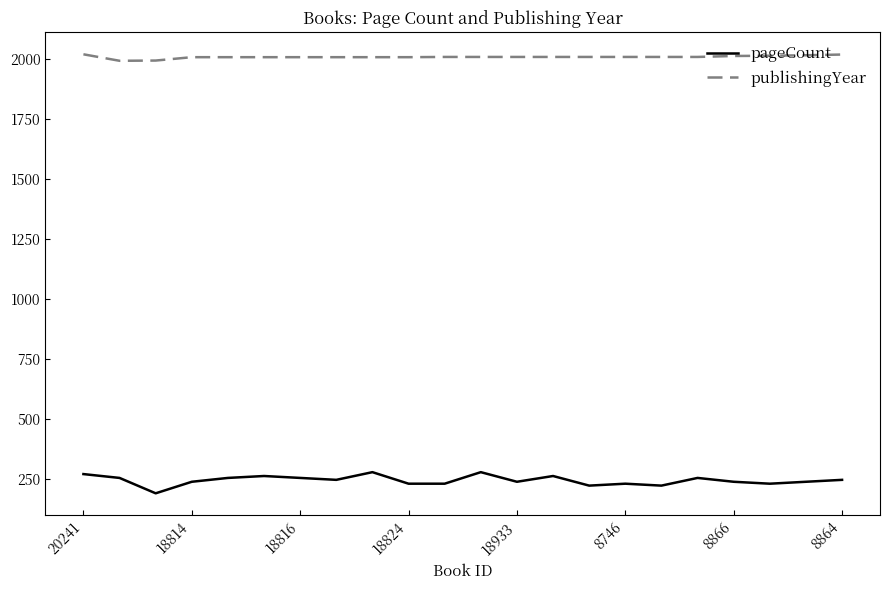

Which series has the largest total across all categories?

publishingYear